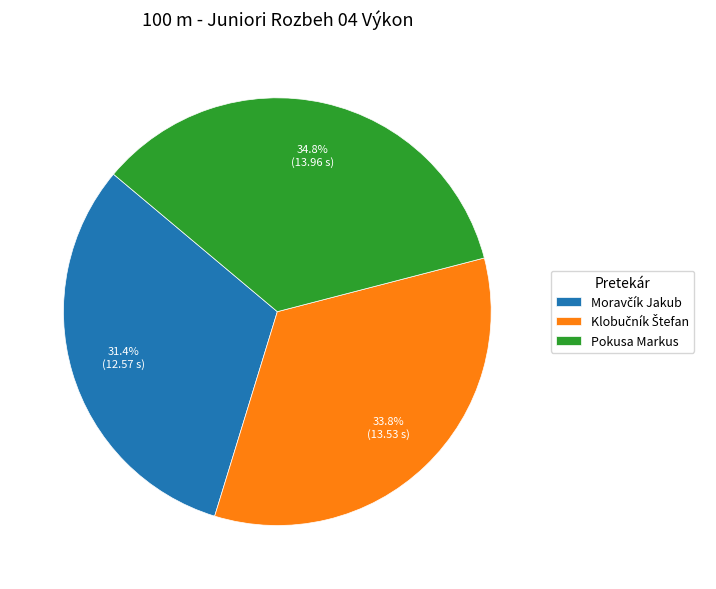

How many slices are in this pie chart?

3